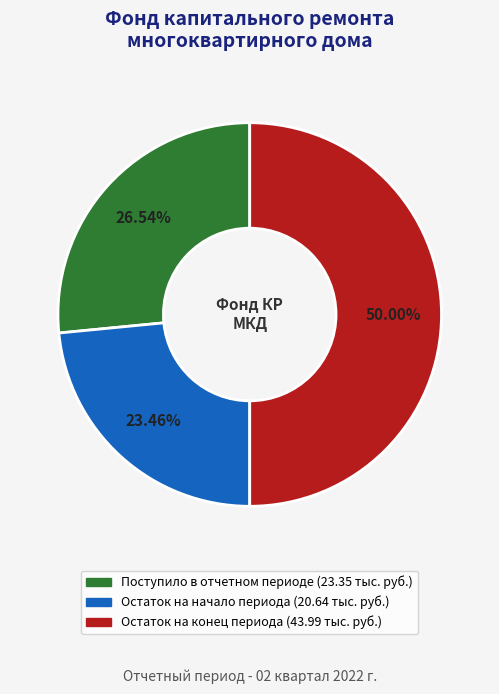

What percentage is NOT represented by Остаток на начало периода?

76.5%